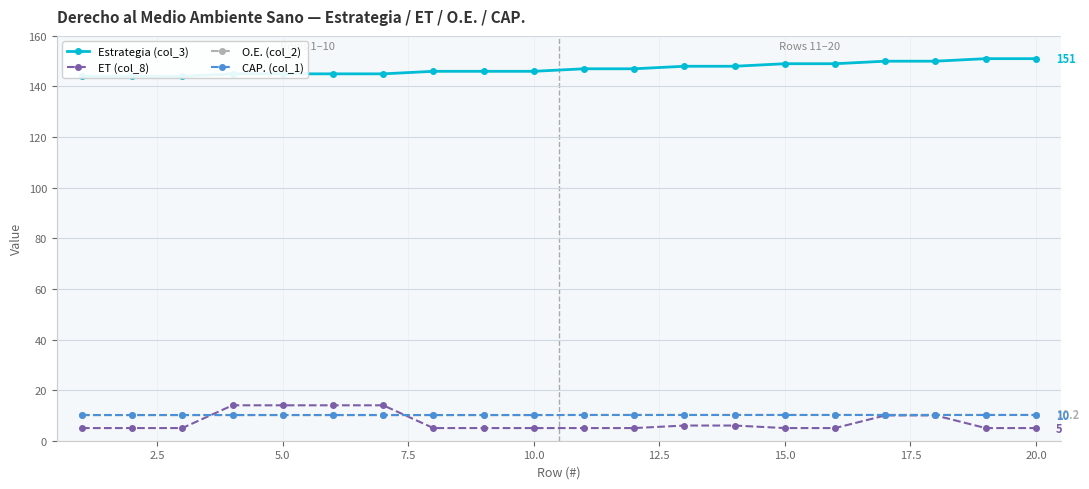

Reading left to right, transcribe all the data shown in this chart.

Estrategia (col_3): 144.0	144.0	144.0	145.0	145.0	145.0	145.0	146.0	146.0	146.0	147.0	147.0	148.0	148.0	149.0	149.0	150.0	150.0	151.0	151.0
ET (col_8): 5.0	5.0	5.0	14.0	14.0	14.0	14.0	5.0	5.0	5.0	5.0	5.0	6.0	6.0	5.0	5.0	10.0	10.0	5.0	5.0
O.E. (col_2): 10.1	10.1	10.1	10.1	10.1	10.1	10.1	10.1	10.1	10.1	10.2	10.2	10.2	10.2	10.2	10.2	10.2	10.2	10.2	10.2
CAP. (col_1): 10.0	10.0	10.0	10.0	10.0	10.0	10.0	10.0	10.0	10.0	10.0	10.0	10.0	10.0	10.0	10.0	10.0	10.0	10.0	10.0